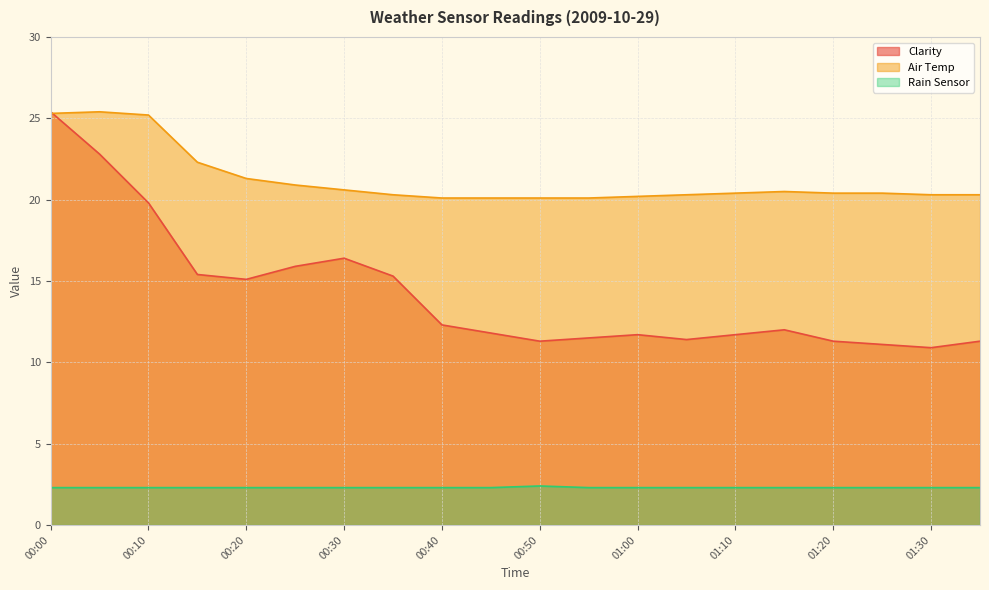

What is the label of the 7th point from the left?

00:30